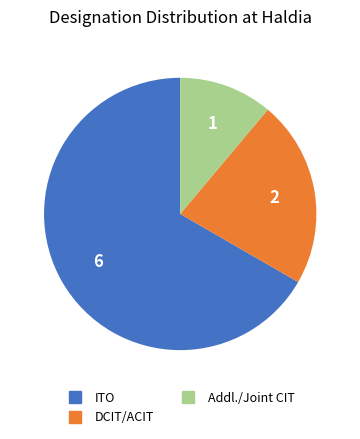

Which has a higher value, DCIT/ACIT or ITO?

ITO